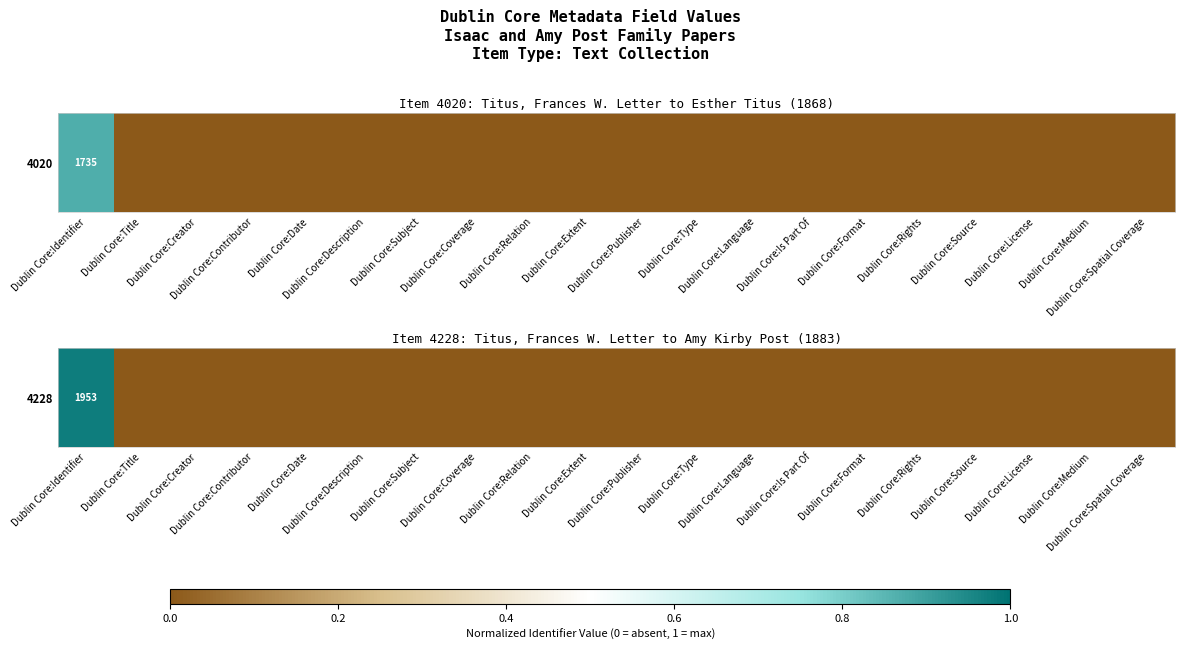

List the labels in order of value, smallest first.

Dublin Core:Title, Dublin Core:Creator, Dublin Core:Contributor, Dublin Core:Date, Dublin Core:Description, Dublin Core:Subject, Dublin Core:Coverage, Dublin Core:Relation, Dublin Core:Extent, Dublin Core:Publisher, Dublin Core:Type, Dublin Core:Language, Dublin Core:Is Part Of, Dublin Core:Format, Dublin Core:Rights, Dublin Core:Source, Dublin Core:License, Dublin Core:Medium, Dublin Core:Spatial Coverage, Dublin Core:Identifier